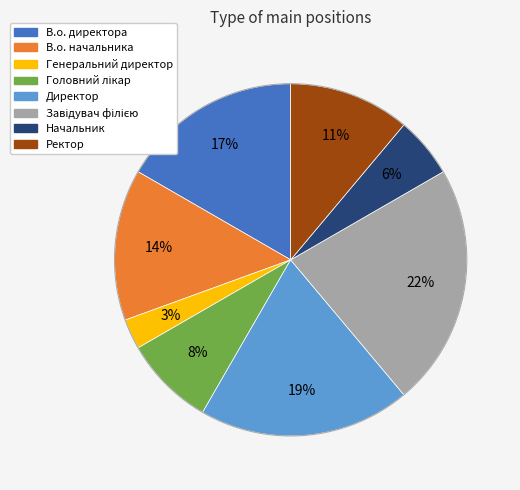

Which slice is the smallest?

Генеральний директор